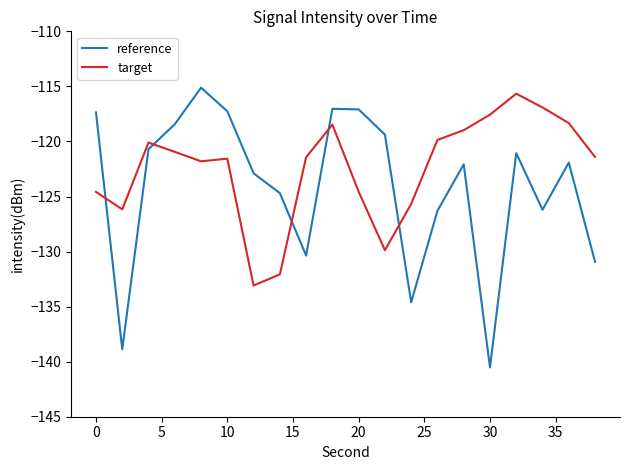

How many categories are shown in the chart?

20